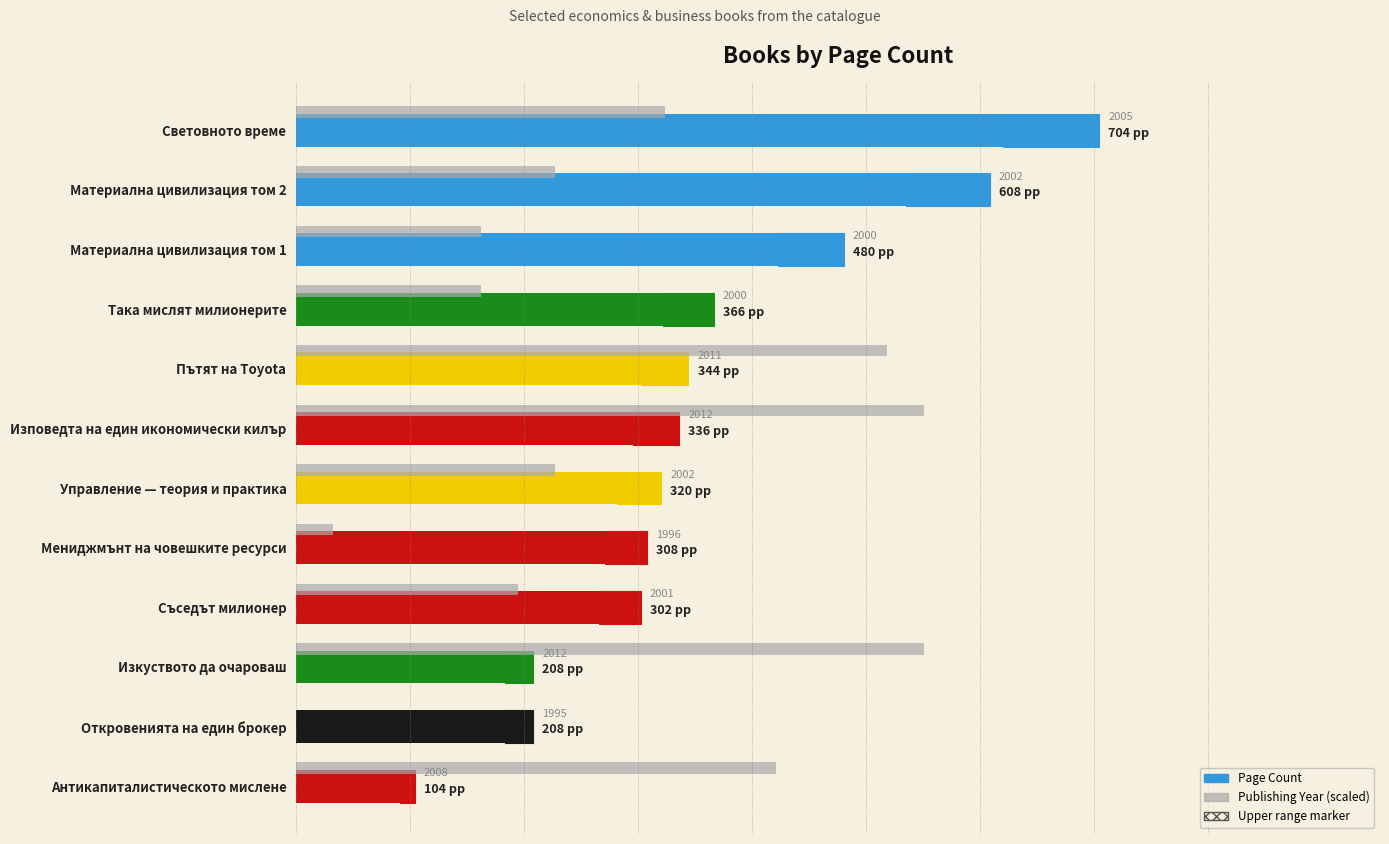

What is the sum of the pageCount values at Откровенията на един брокер and Изповедта на един икономически килър?

544.0